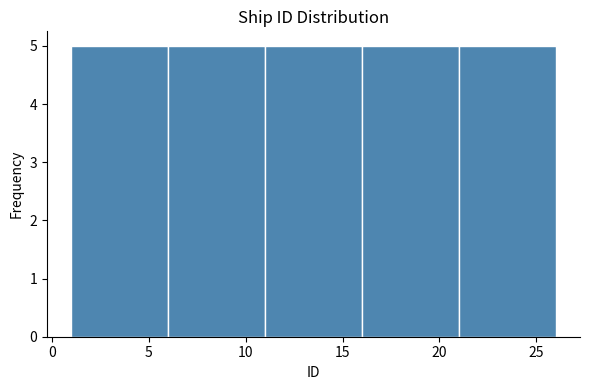

What is the height of the bar covering 1 to 6 on the x-axis? The values are not printed on the chart, so give them approximately, as read against the axis.

5